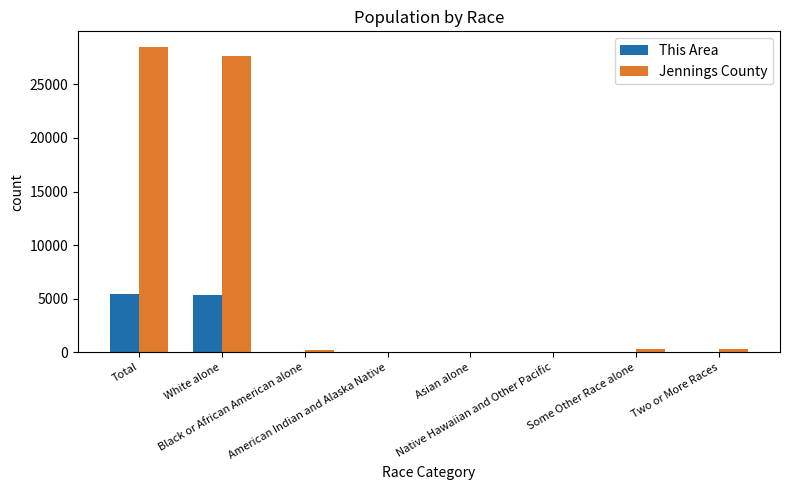

Which series has the widest spread of values?

Jennings County